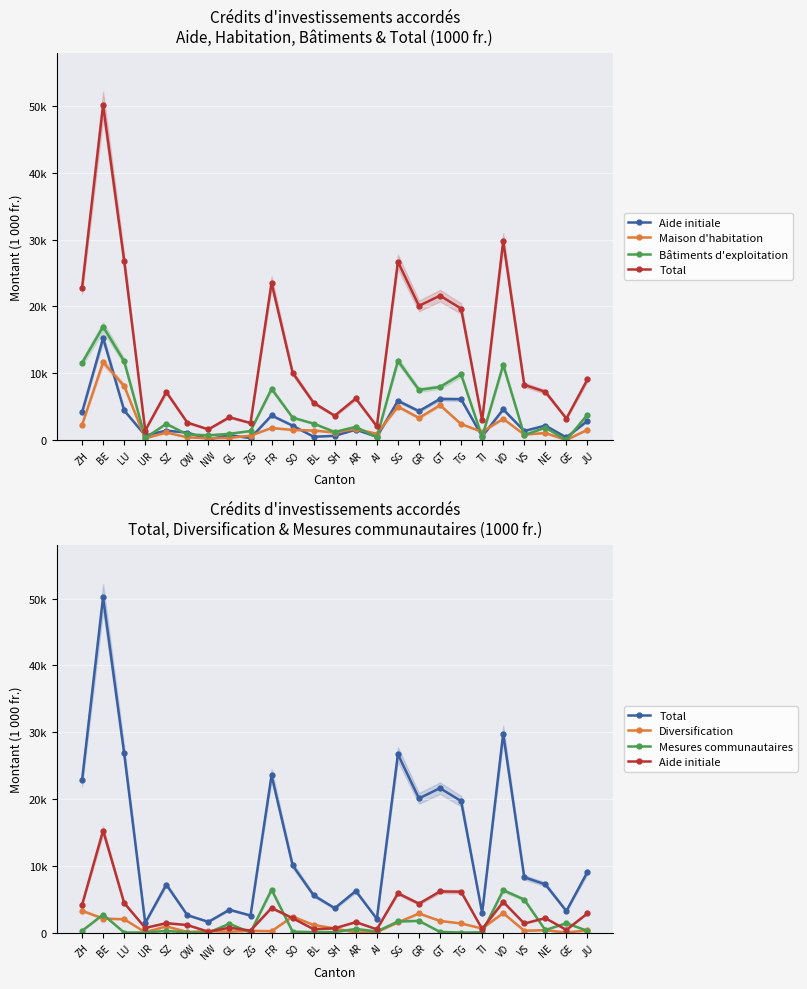

True or false: Mesures communautaires has a value of 70.0 at SH.

True